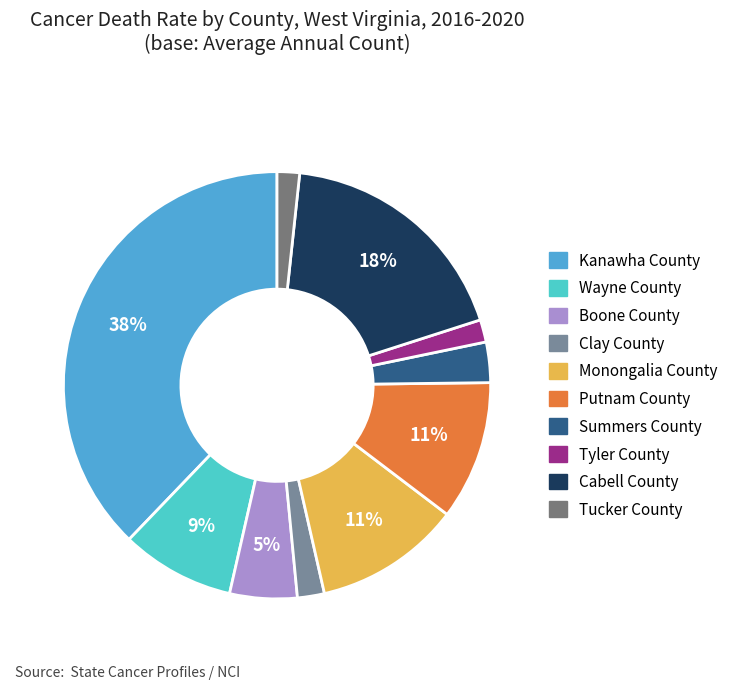

To the nearest percent, what percentage of the pie is Clay County?

2%